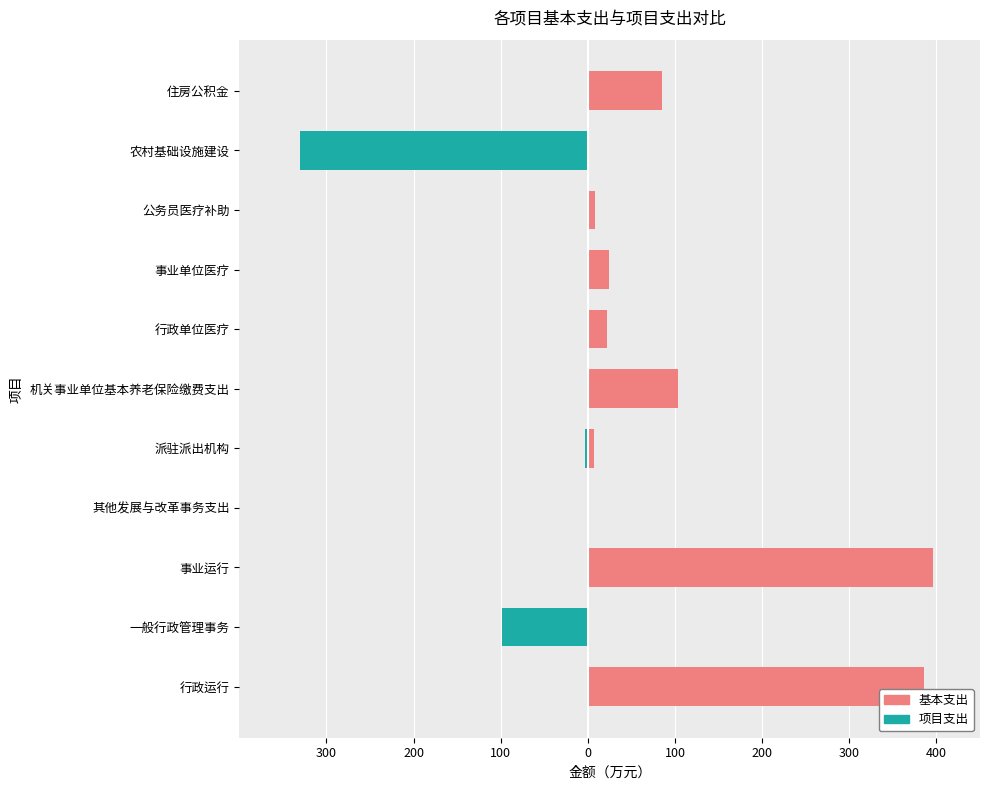

Is it true that 基本支出 equals 14.8 at 行政单位医疗?

False